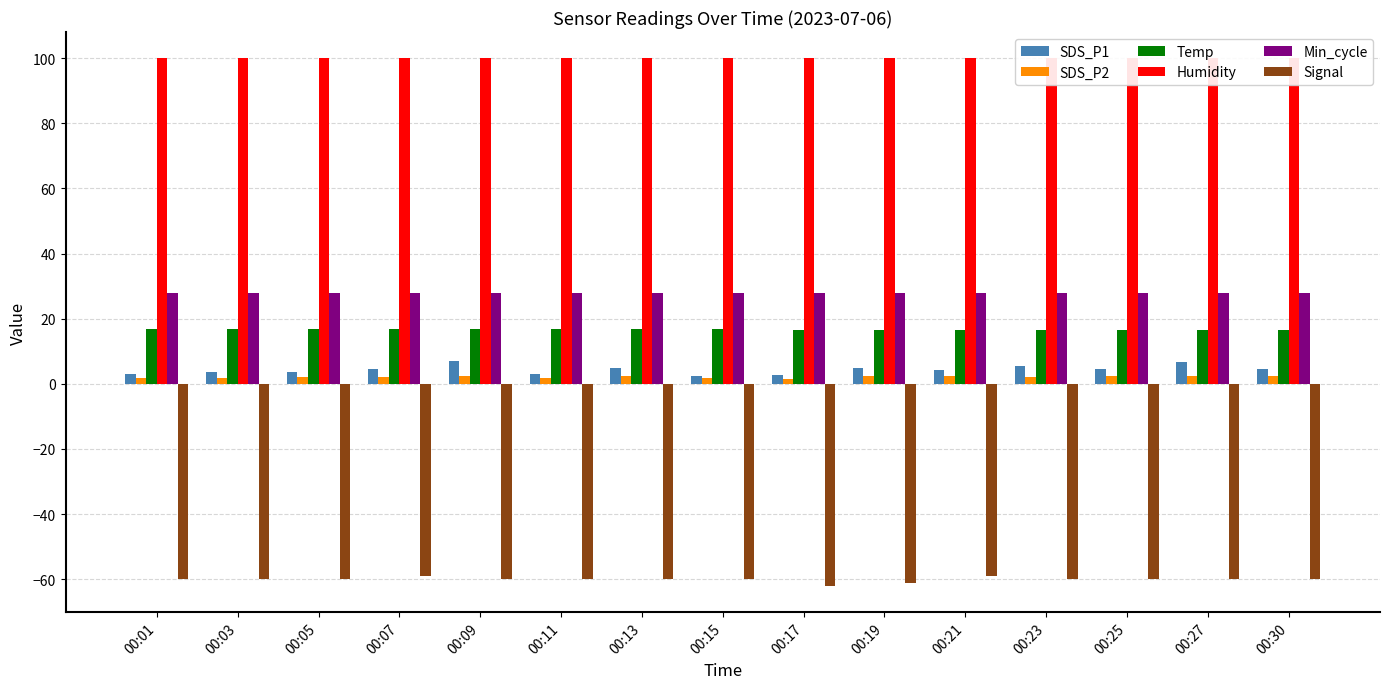

Reading left to right, extract all data points from this chart.

SDS_P1: 00:01=3.1	00:03=3.6	00:05=3.6	00:07=4.5	00:09=7.0	00:11=2.9	00:13=4.9	00:15=2.2	00:17=2.8	00:19=4.8	00:21=4.3	00:23=5.3	00:25=4.5	00:27=6.8	00:30=4.5
SDS_P2: 00:01=1.9	00:03=1.9	00:05=2.1	00:07=2.2	00:09=2.5	00:11=1.9	00:13=2.5	00:15=1.9	00:17=1.6	00:19=2.4	00:21=2.3	00:23=2.0	00:25=2.5	00:27=2.5	00:30=2.5
Temp: 00:01=16.9	00:03=16.8	00:05=16.8	00:07=16.8	00:09=16.7	00:11=16.8	00:13=16.7	00:15=16.7	00:17=16.6	00:19=16.6	00:21=16.6	00:23=16.5	00:25=16.5	00:27=16.5	00:30=16.4
Humidity: 00:01=99.9	00:03=99.9	00:05=99.9	00:07=99.9	00:09=99.9	00:11=99.9	00:13=99.9	00:15=99.9	00:17=99.9	00:19=99.9	00:21=99.9	00:23=99.9	00:25=99.9	00:27=99.9	00:30=99.9
Min_cycle: 00:01=28.0	00:03=28.0	00:05=28.0	00:07=28.0	00:09=28.0	00:11=28.0	00:13=28.0	00:15=28.0	00:17=28.0	00:19=28.0	00:21=28.0	00:23=28.0	00:25=28.0	00:27=28.0	00:30=28.0
Signal: 00:01=-60.0	00:03=-60.0	00:05=-60.0	00:07=-59.0	00:09=-60.0	00:11=-60.0	00:13=-60.0	00:15=-60.0	00:17=-62.0	00:19=-61.0	00:21=-59.0	00:23=-60.0	00:25=-60.0	00:27=-60.0	00:30=-60.0